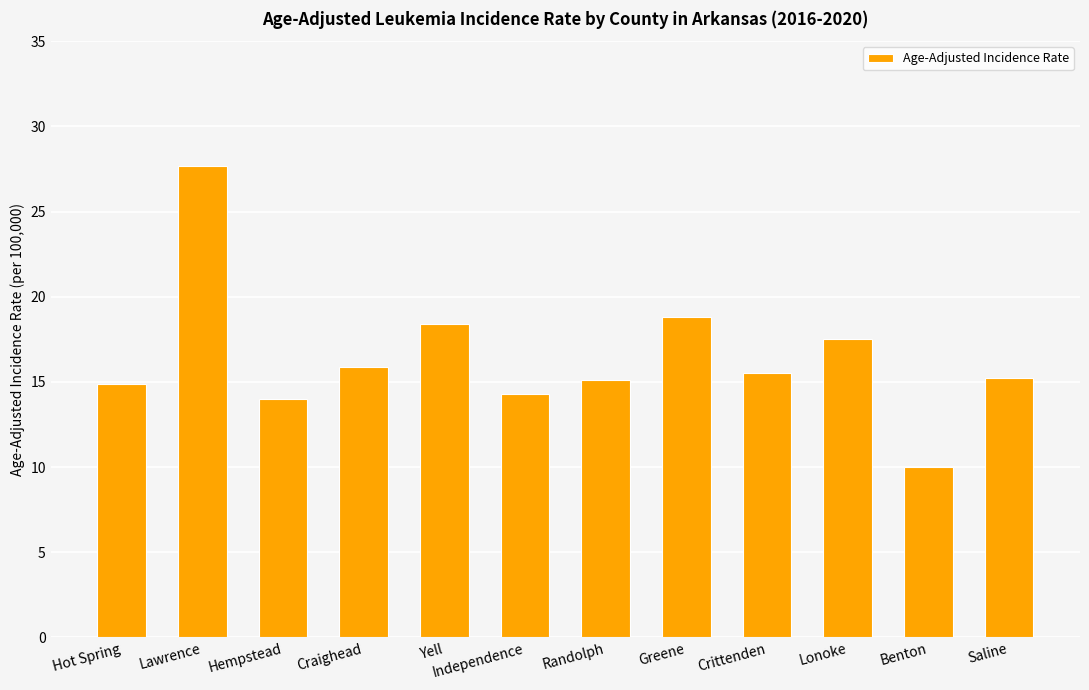

What is the difference between the maximum and second lowest values?

13.7